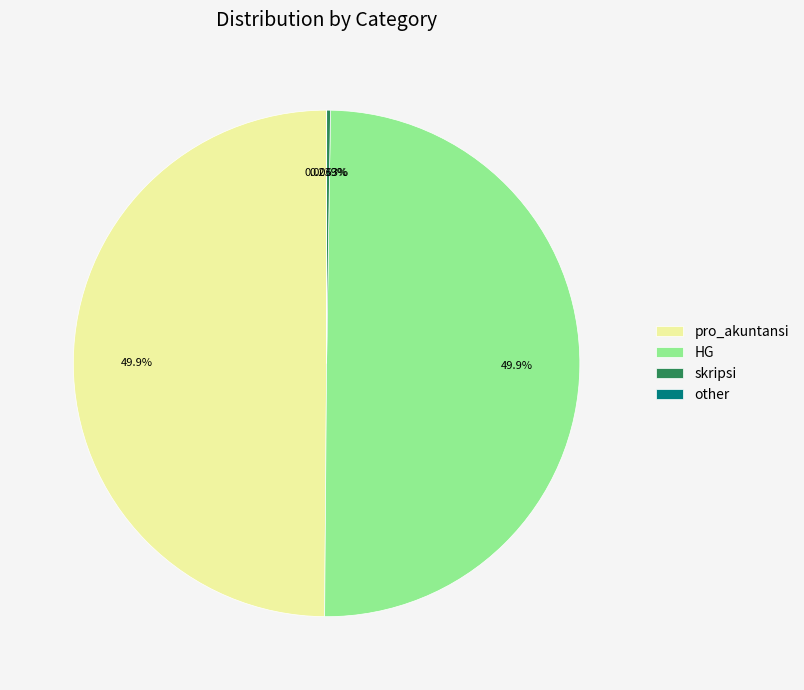

To the nearest percent, what portion does pro_akuntansi represent?

50%